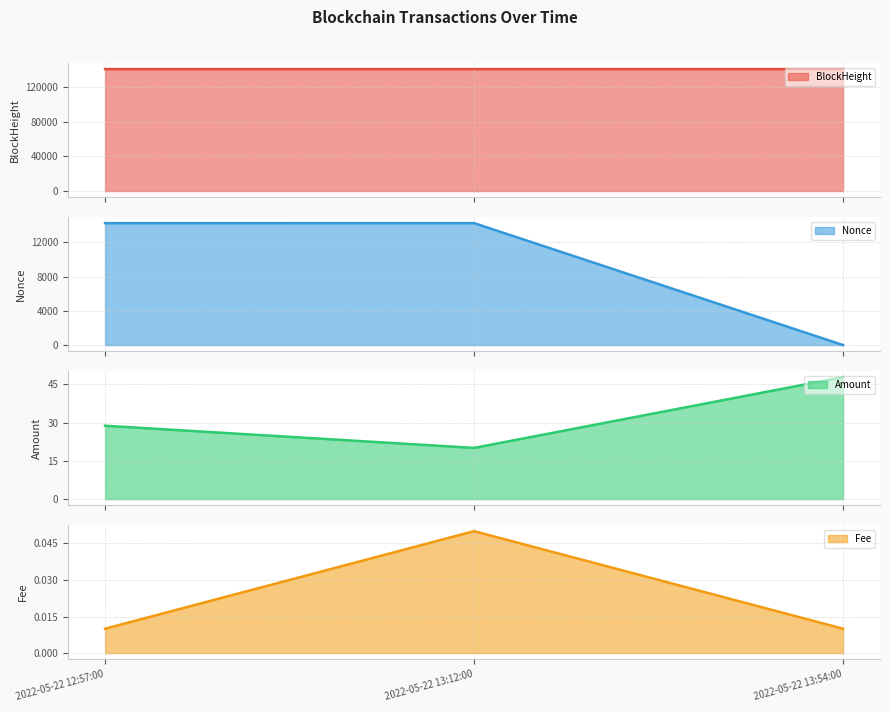

What is the total value across all series at 2022-05-22 12:57:00?

154640.8